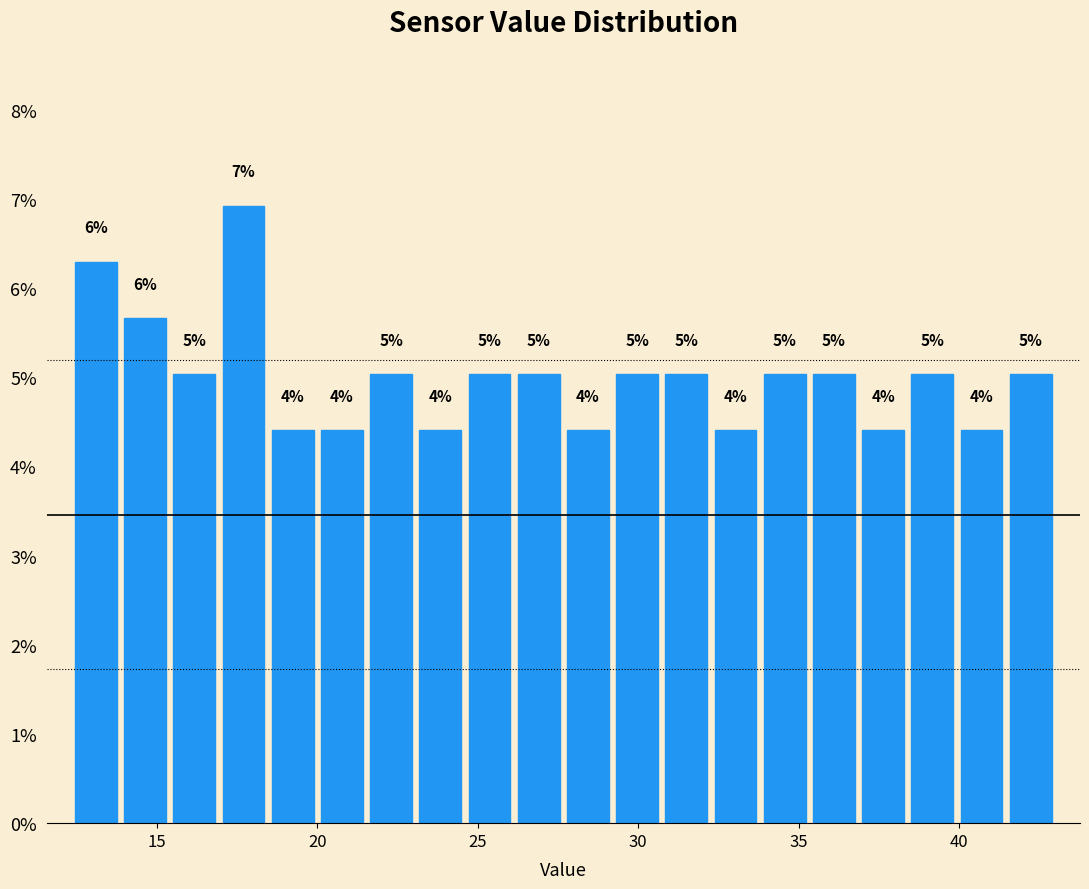

Read against the x-axis, roughly where is the centre of the tallest bar?

17.5